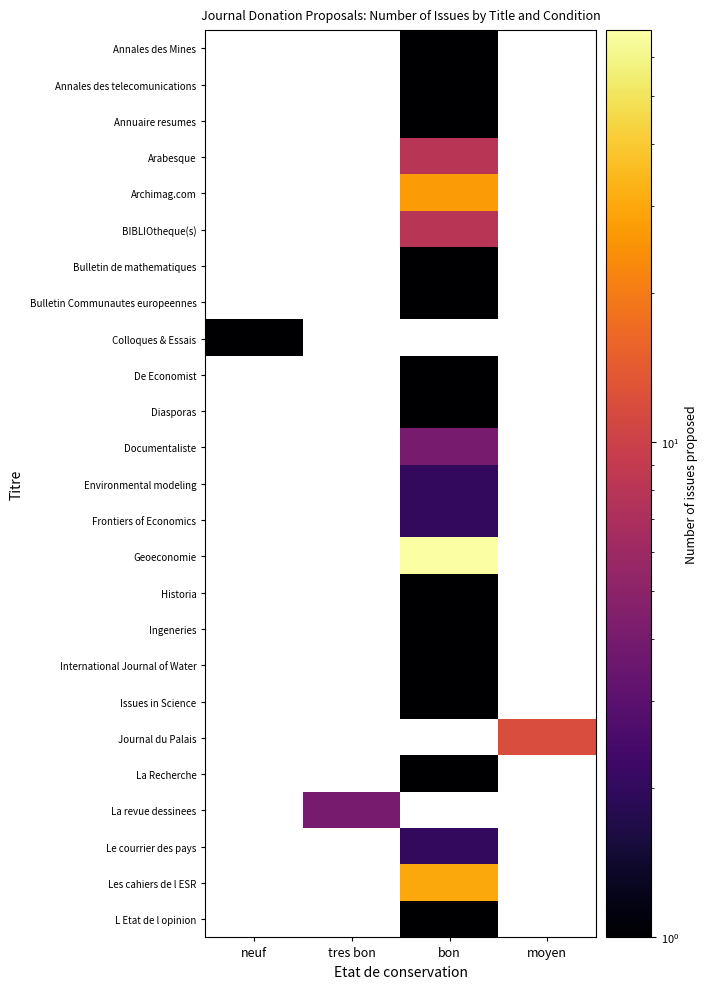

Reading left to right, extract all data points from this chart.

Annales des Mines: neuf=0	tres bon=0	bon=1	moyen=0
Annales des telecomunications: neuf=0	tres bon=0	bon=1	moyen=0
Annuaire resumes: neuf=0	tres bon=0	bon=1	moyen=0
Arabesque: neuf=0	tres bon=0	bon=8	moyen=0
Archimag.com: neuf=0	tres bon=0	bon=27	moyen=0
BIBLIOtheque(s): neuf=0	tres bon=0	bon=8	moyen=0
Bulletin de mathematiques: neuf=0	tres bon=0	bon=1	moyen=0
Bulletin Communautes europeennes: neuf=0	tres bon=0	bon=1	moyen=0
Colloques & Essais: neuf=1	tres bon=0	bon=0	moyen=0
De Economist: neuf=0	tres bon=0	bon=1	moyen=0
Diasporas: neuf=0	tres bon=0	bon=1	moyen=0
Documentaliste: neuf=0	tres bon=0	bon=4	moyen=0
Environmental modeling: neuf=0	tres bon=0	bon=2	moyen=0
Frontiers of Economics: neuf=0	tres bon=0	bon=2	moyen=0
Geoeconomie: neuf=0	tres bon=0	bon=68	moyen=0
Historia: neuf=0	tres bon=0	bon=1	moyen=0
Ingeneries: neuf=0	tres bon=0	bon=1	moyen=0
International Journal of Water: neuf=0	tres bon=0	bon=1	moyen=0
Issues in Science: neuf=0	tres bon=0	bon=1	moyen=0
Journal du Palais: neuf=0	tres bon=0	bon=0	moyen=12
La Recherche: neuf=0	tres bon=0	bon=1	moyen=0
La revue dessinees: neuf=0	tres bon=4	bon=0	moyen=0
Le courrier des pays: neuf=0	tres bon=0	bon=2	moyen=0
Les cahiers de l ESR: neuf=0	tres bon=0	bon=30	moyen=0
L Etat de l opinion: neuf=0	tres bon=0	bon=1	moyen=0